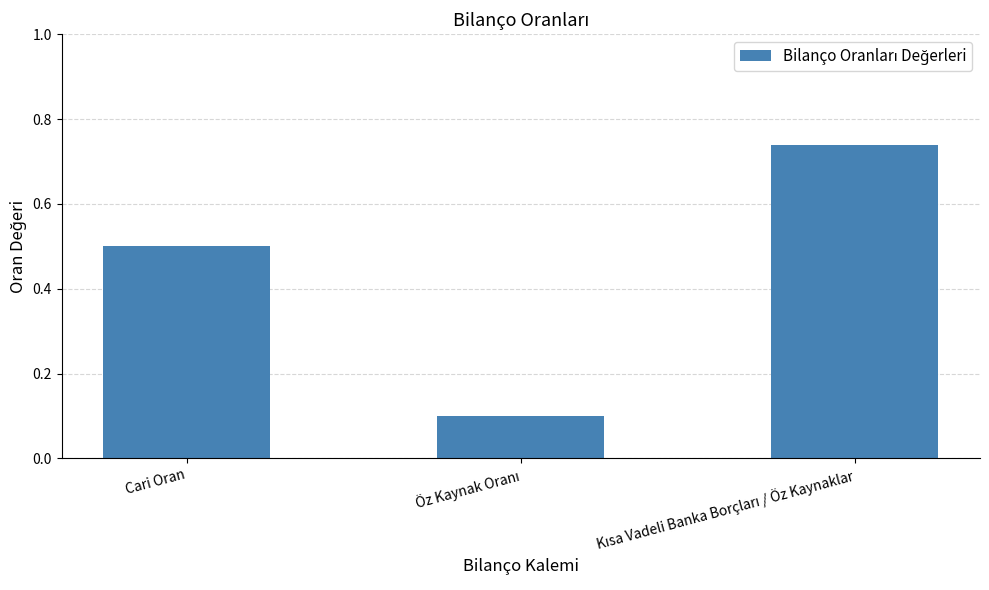

How many values are between 0 and 1?

3